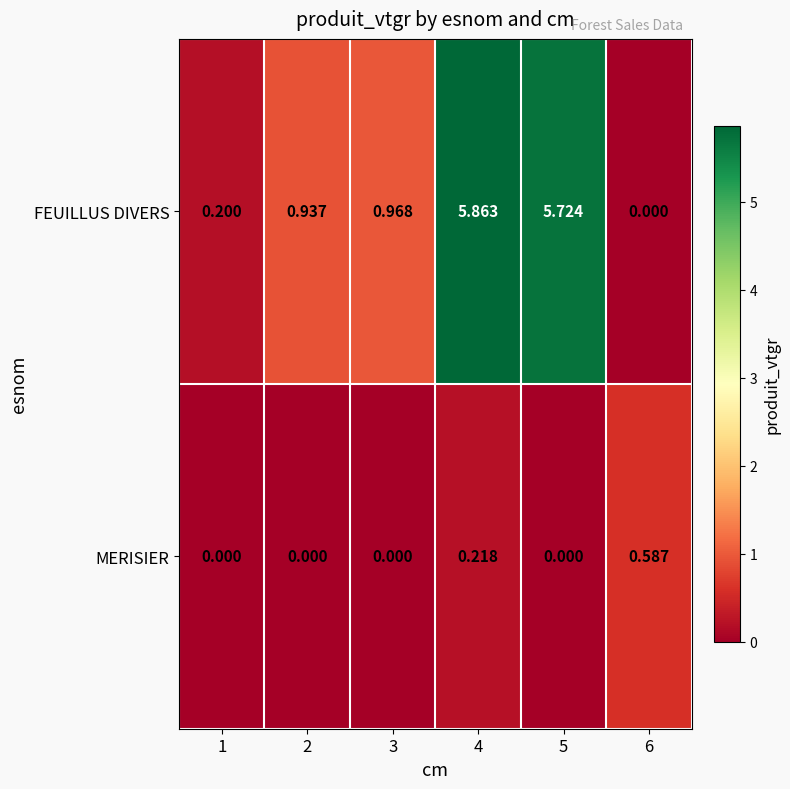

Between 3 and 4, which series saw the biggest shift?

FEUILLUS DIVERS